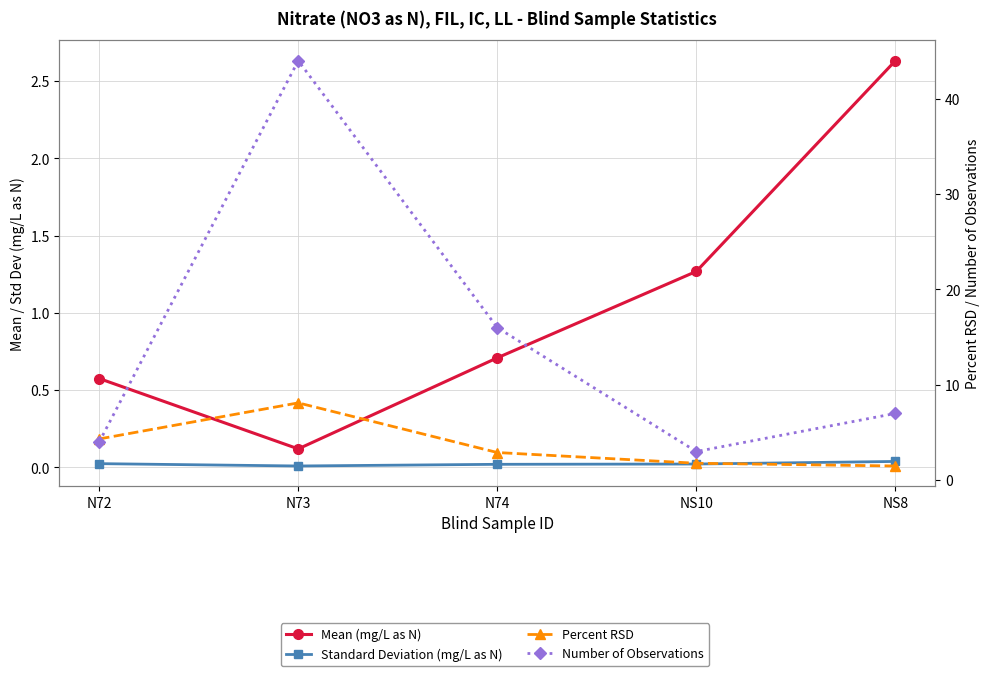

What are all the series names shown in the legend?

Mean (mg/L as N), Standard Deviation (mg/L as N), Percent RSD, Number of Observations